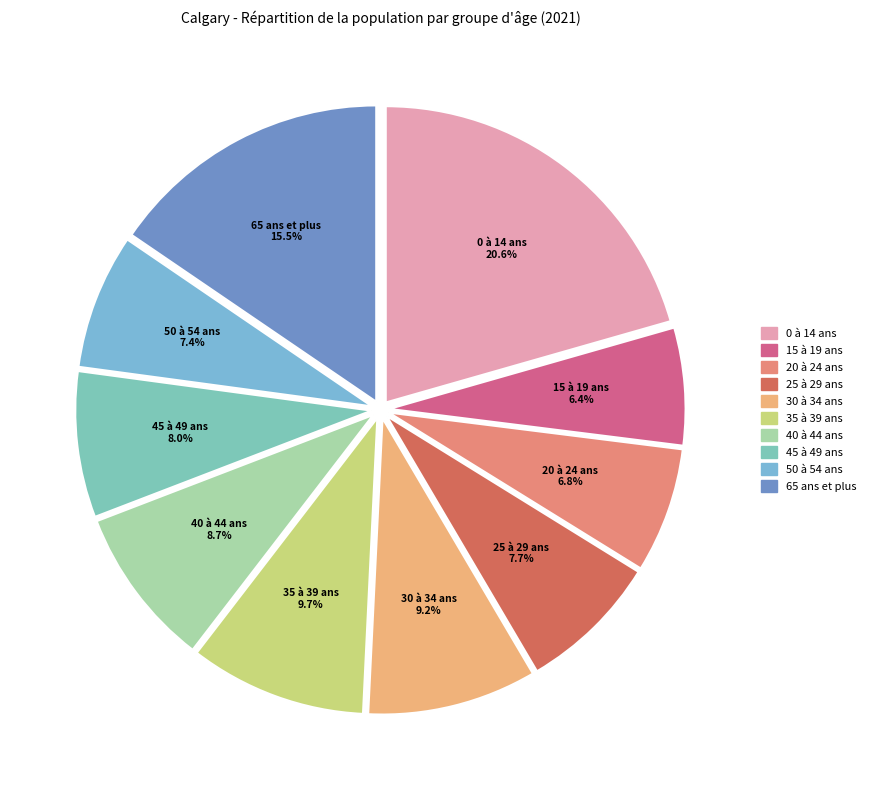

To the nearest percent, what is the difference between the 40 à 44 ans and 25 à 29 ans slice percentages?

1%